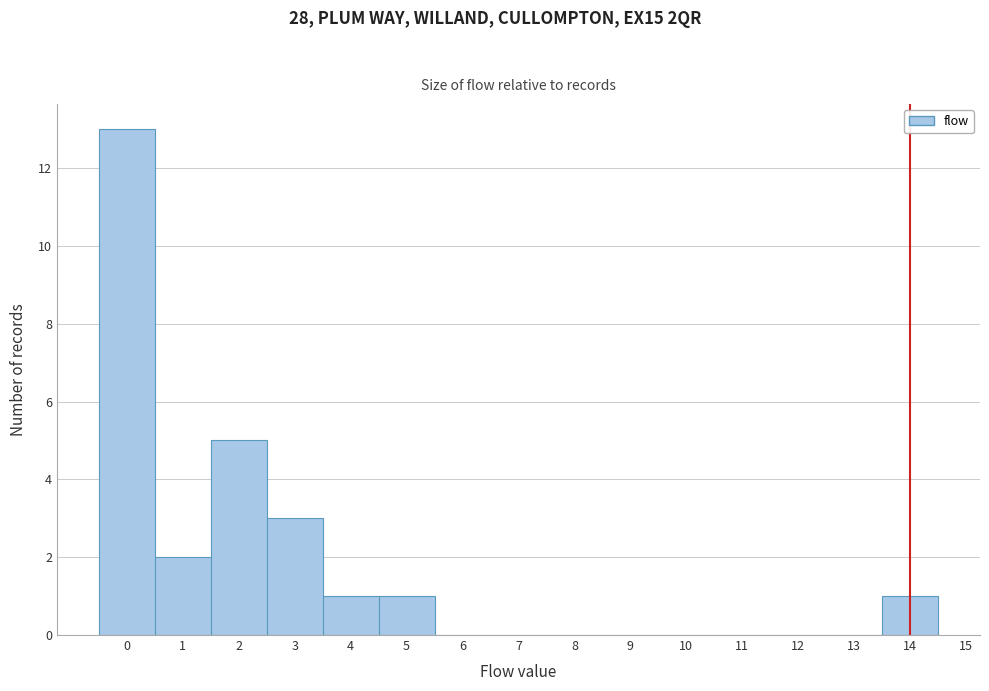

How tall is the bar that spans 4.5 to 5.5 on the x-axis? The values are not printed on the chart, so give them approximately, as read against the axis.

1